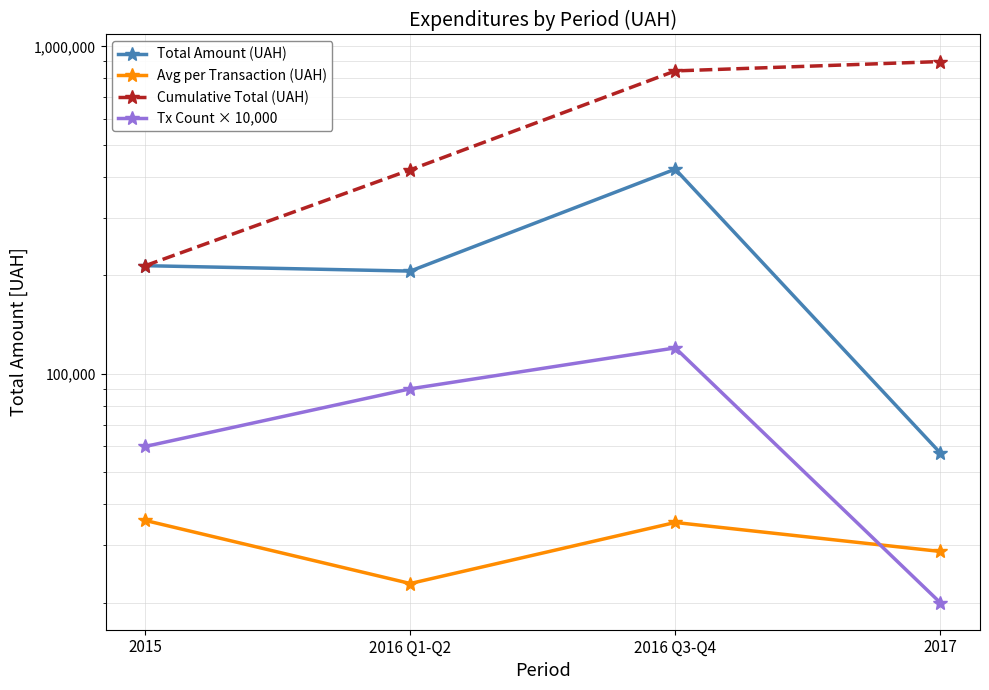

What is the average value of the Avg per Transaction (UAH) series?

30592.3